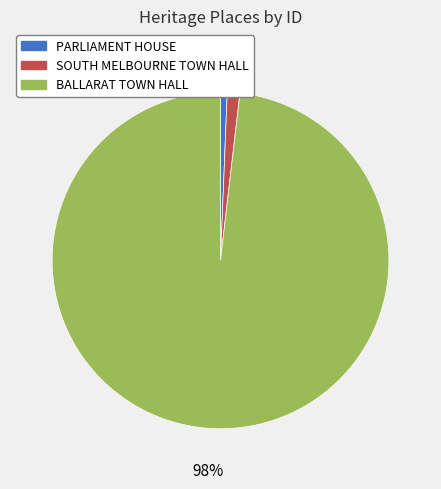

Which slice is the largest?

BALLARAT TOWN HALL